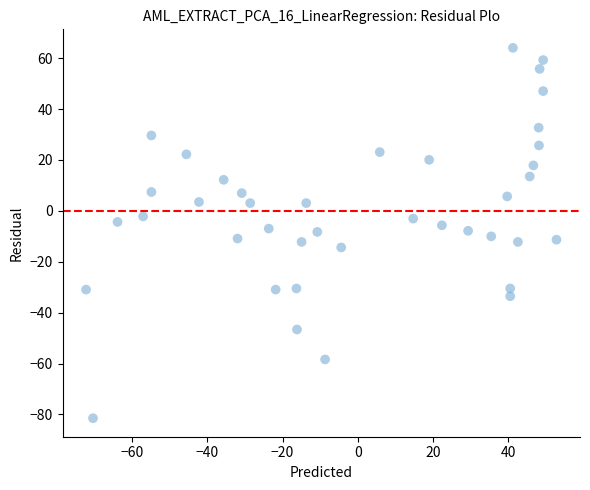

What is the range of Y values (max minus min)?

145.5